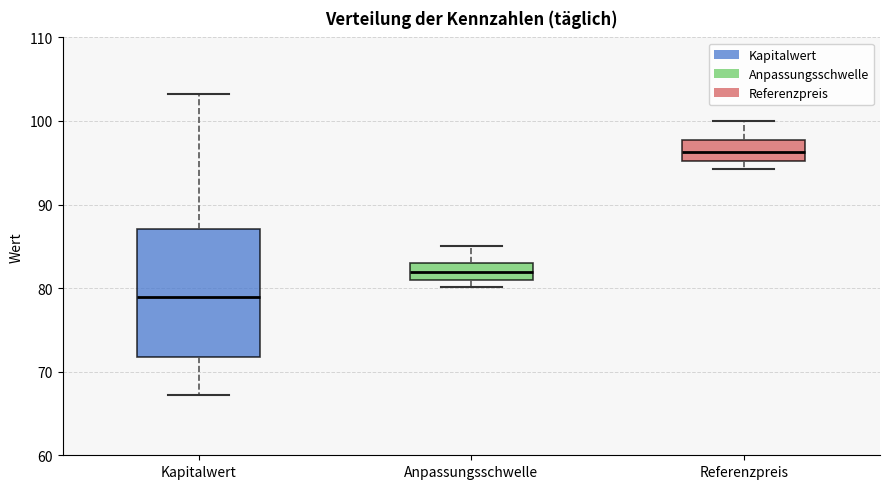

Where is the upper edge of the box for Kapitalwert on the y-axis? The values are not printed on the chart, so give them approximately, as read against the axis.

87